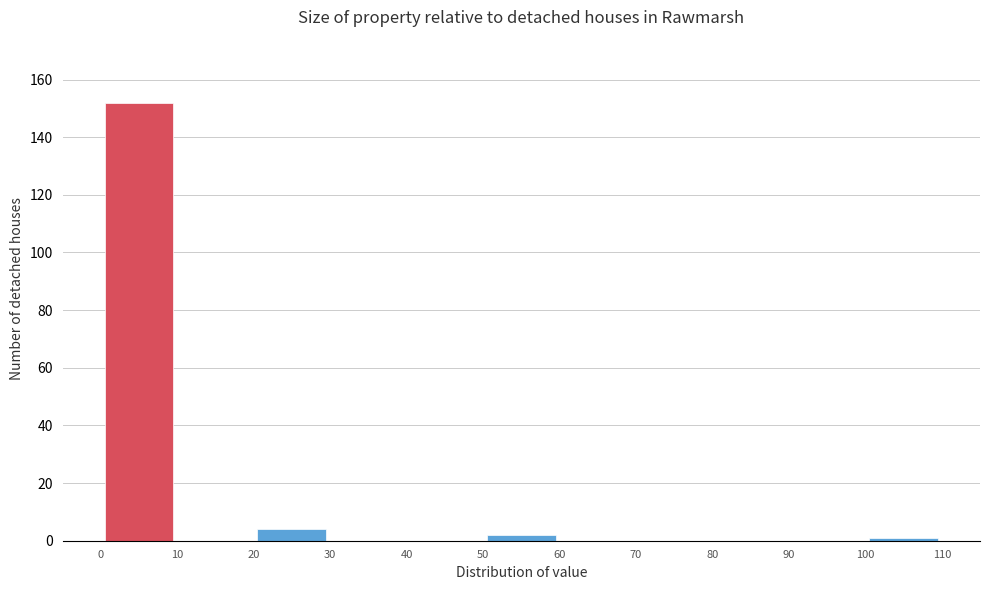

Reading left to right, list every bar in this chart as the range it spans on the x-axis followed by its height. The values are not printed on the chart, so give them approximately, as read against the axis.

0 to 10: 152
10 to 20: 0
20 to 30: 4
30 to 40: 0
40 to 50: 0
50 to 60: 2
60 to 70: 0
70 to 80: 0
80 to 90: 0
90 to 100: 0
100 to 110: under 2